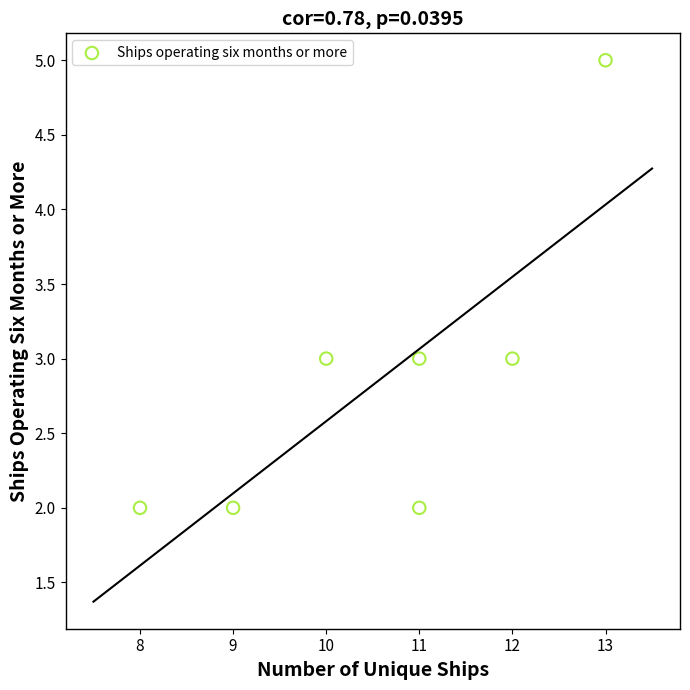

What is the range of Y values (max minus min)?

3